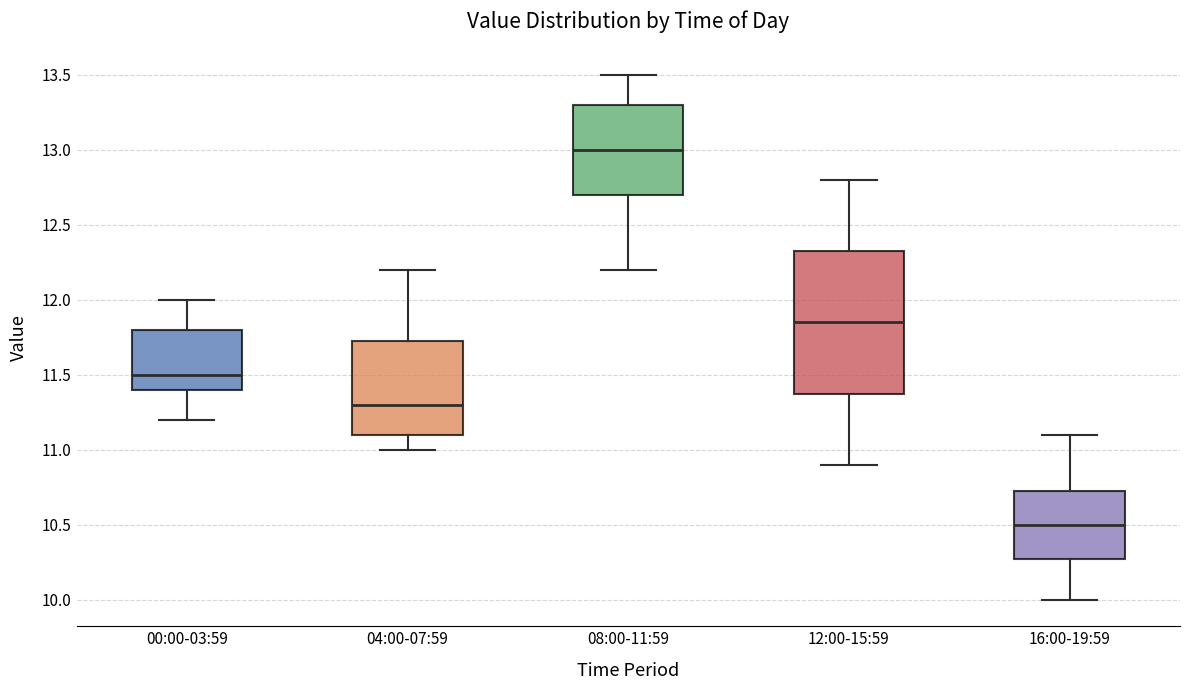

Which box's median line is the lowest?

16:00-19:59